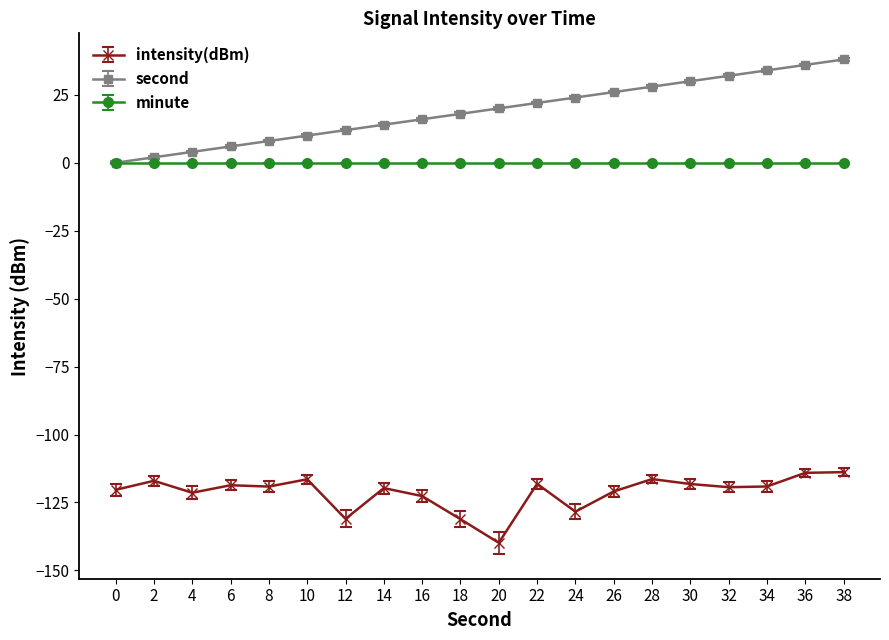

Which series has the widest spread of values?

second